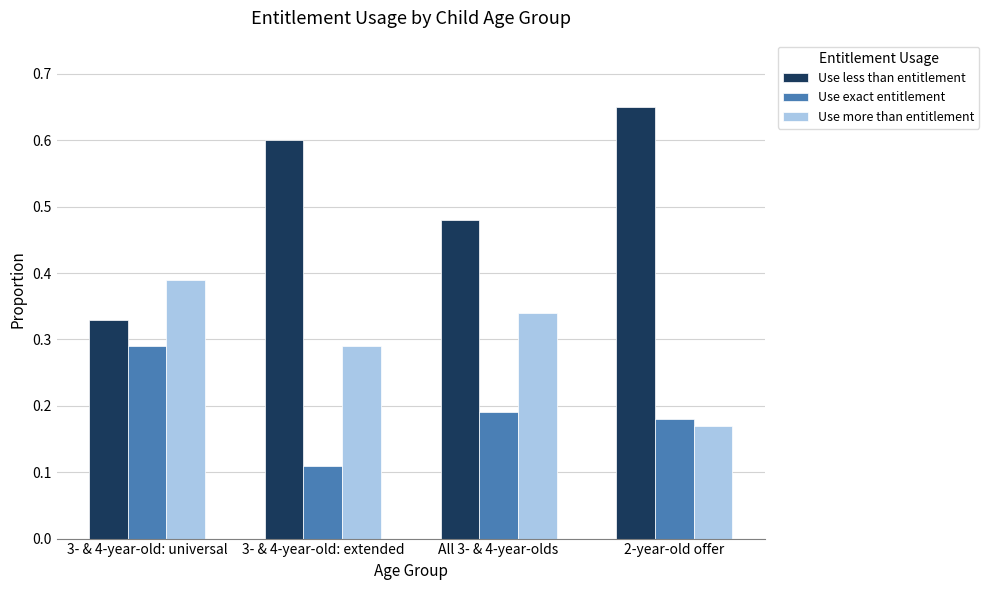

The value of Use more than entitlement at All 3- & 4-year-olds is 0.5. True or false?

False